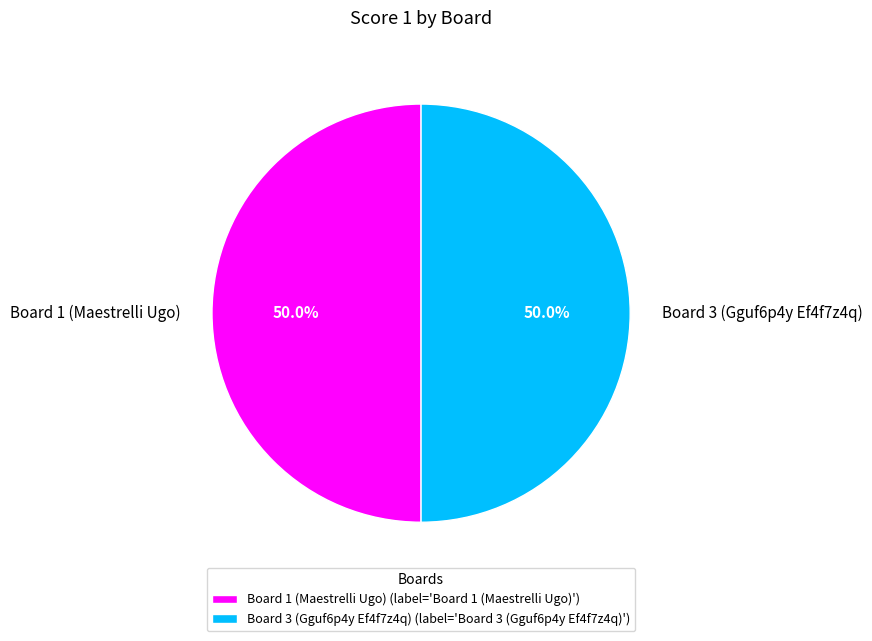

True or false: Board 3 (Gguf6p4y Ef4f7z4q) accounts for 50% of the total.

True